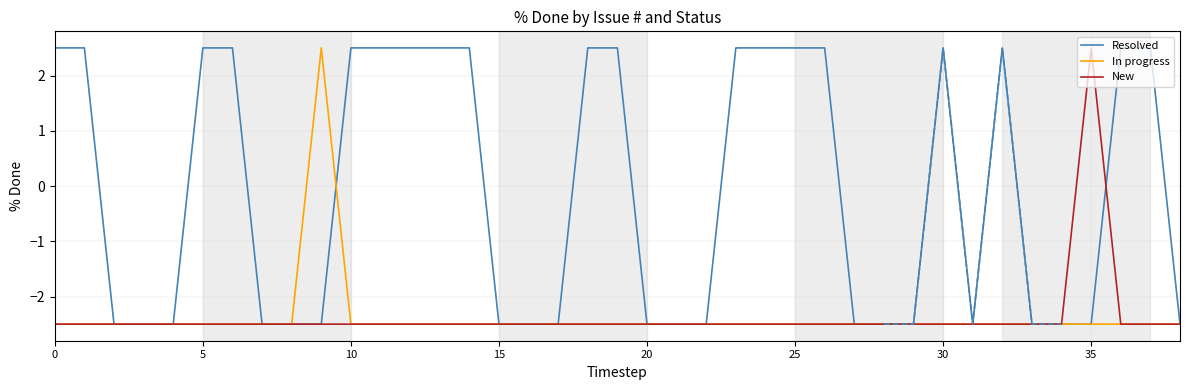

After their last crossing, which series has the higher values: Resolved or New?

Resolved